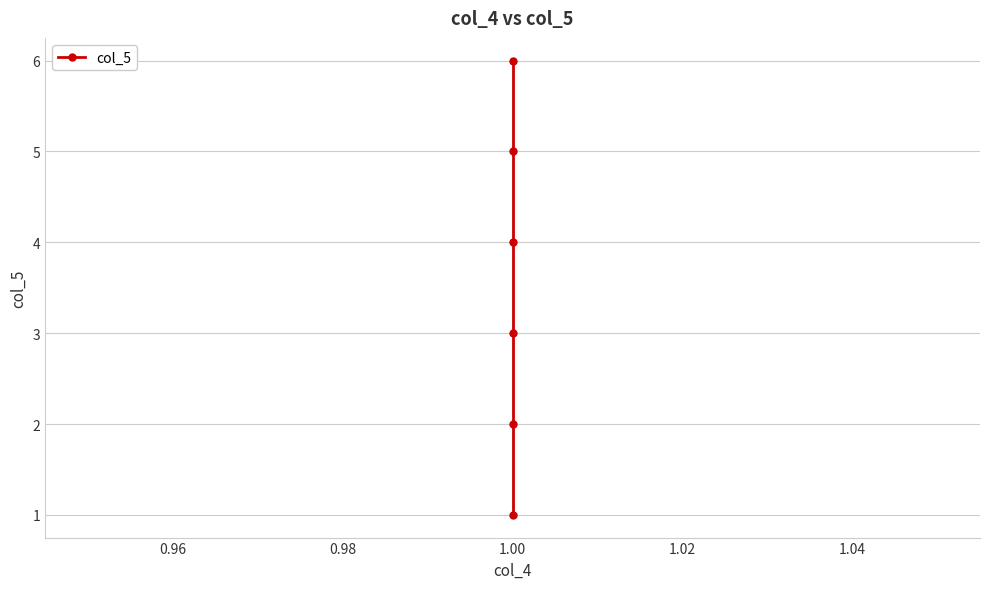

What is the average value?

4